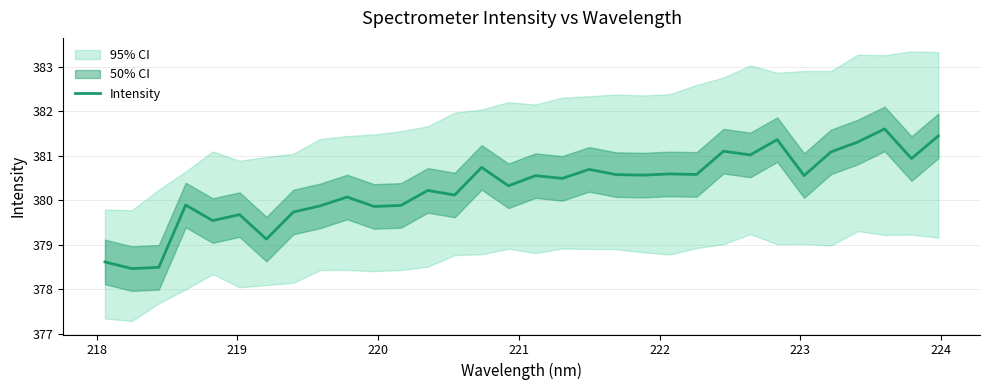

What is the value of the 15th point from the left?

380.7